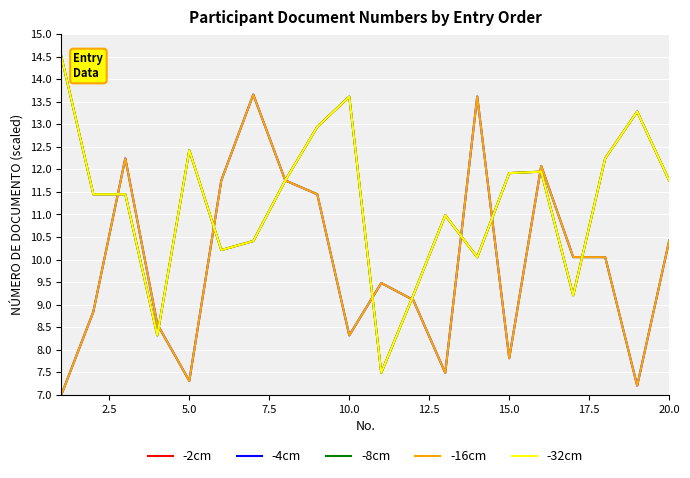

What is the sum of all -4cm values?

198.2